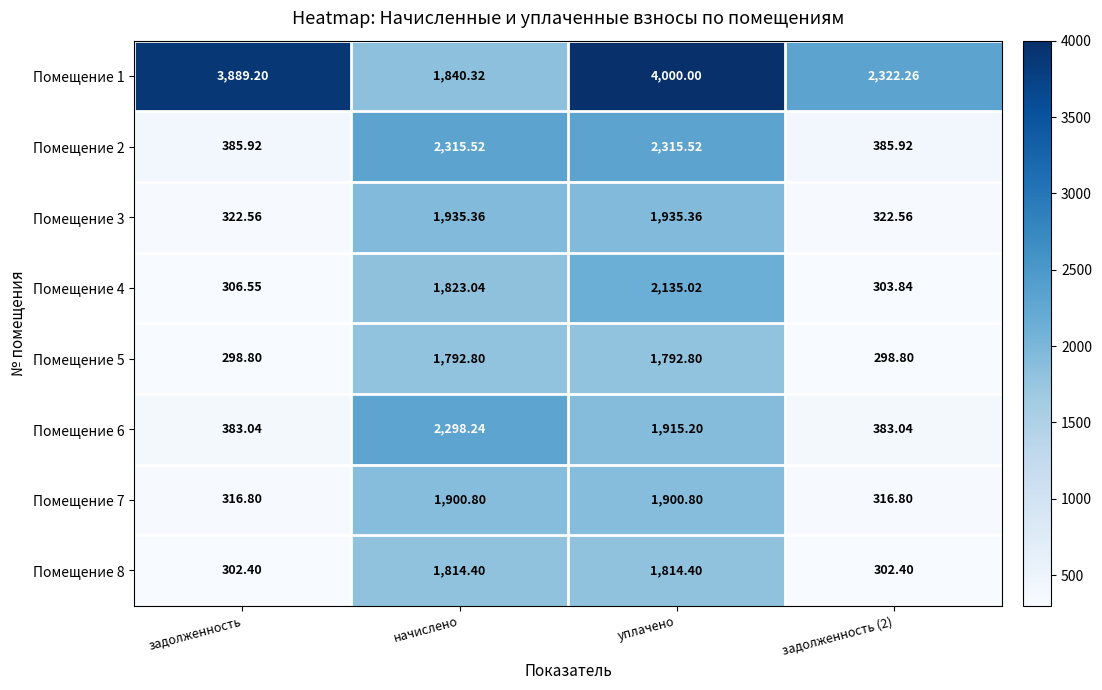

Where is Помещение 6 nearest to the value 1340?

уплачено